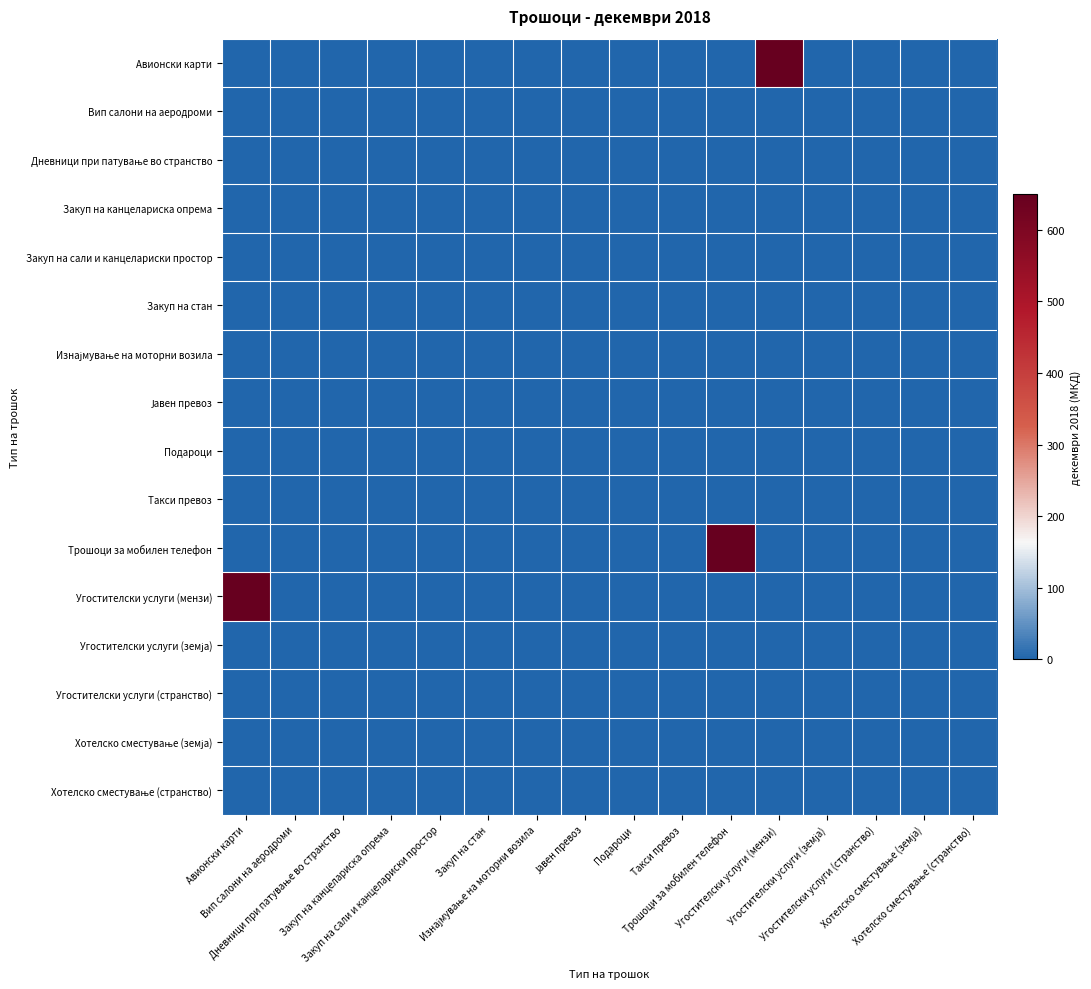

Which series has the largest range (max minus min)?

Авионски карти